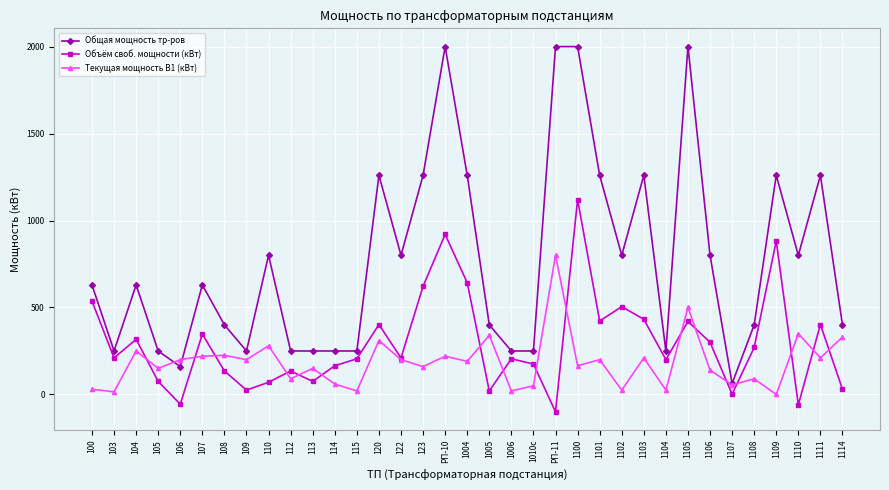

What is the total value across all series at 1004?

2092.0